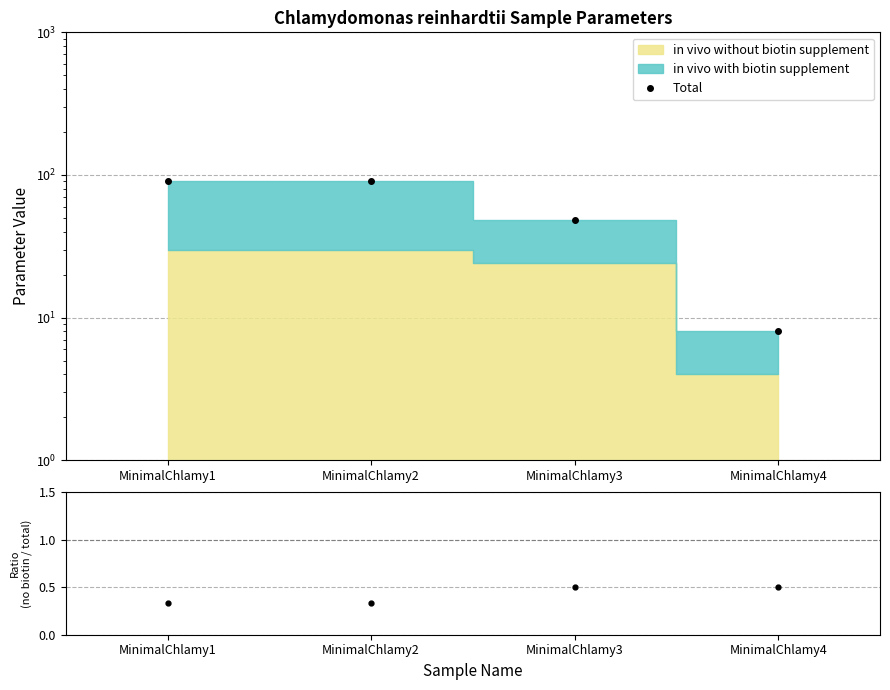

True or false: there are more than 0 points higher than both neighbors.

False